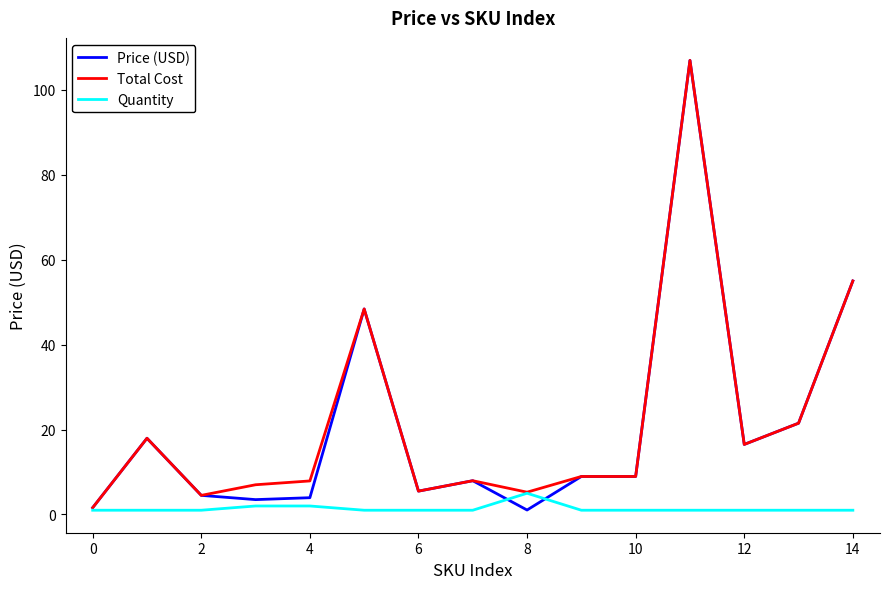

What is the greatest value displayed?

107.0